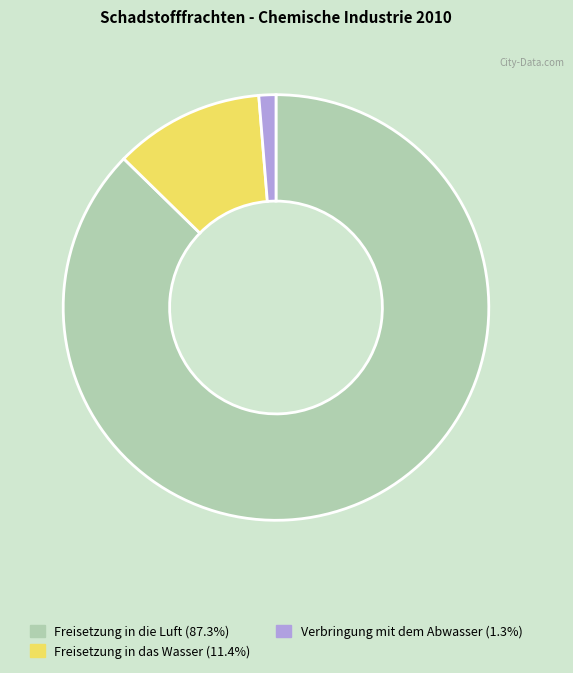

How many slices are in this pie chart?

3